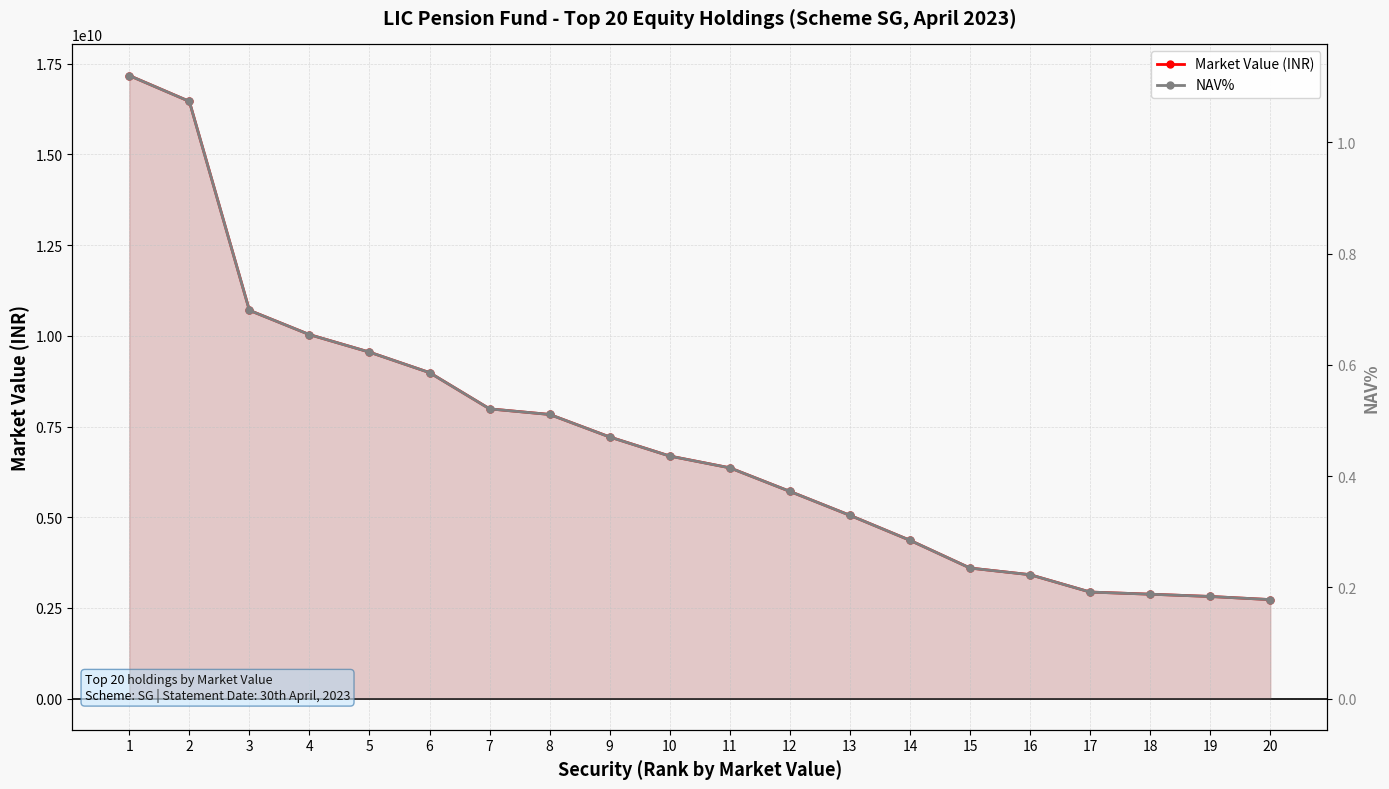

List the series in order of their peak value, lowest first.

NAV%, Market Value (INR)